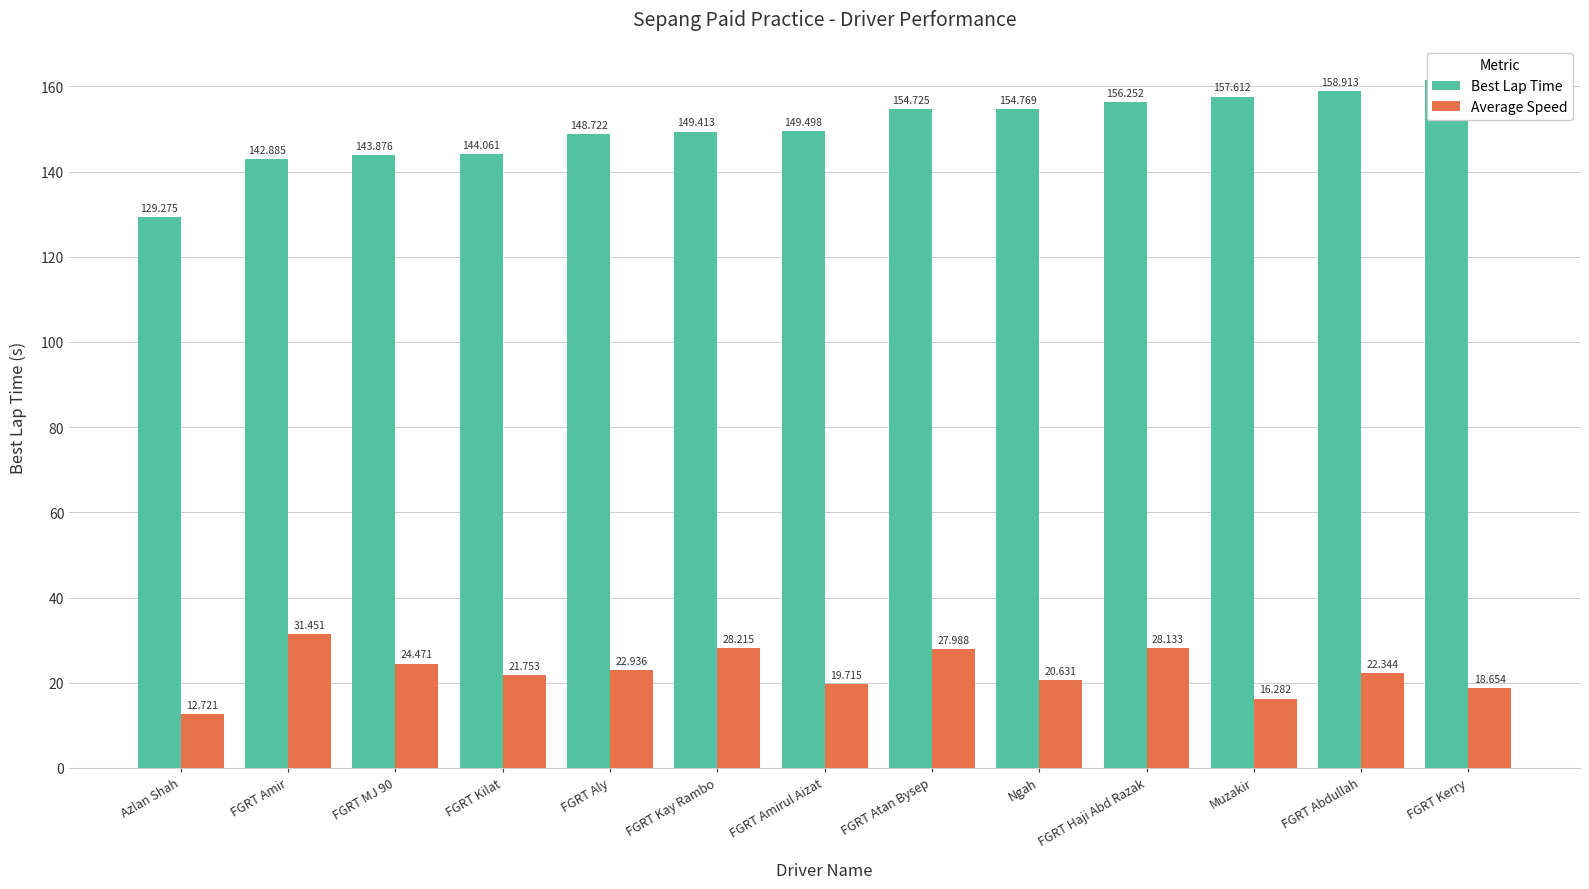

What is the sum of all Best Lap Time values?

1951.5